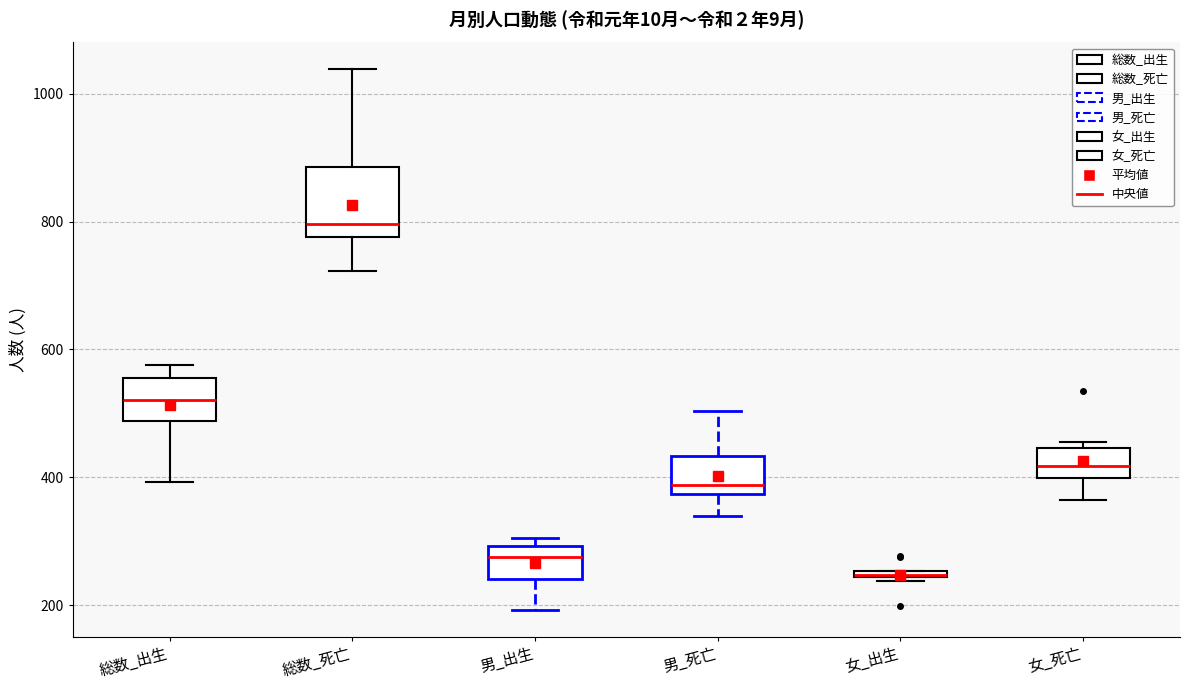

Where does the lower whisker of the box for 男_出生 end on the y-axis? The values are not printed on the chart, so give them approximately, as read against the axis.

200